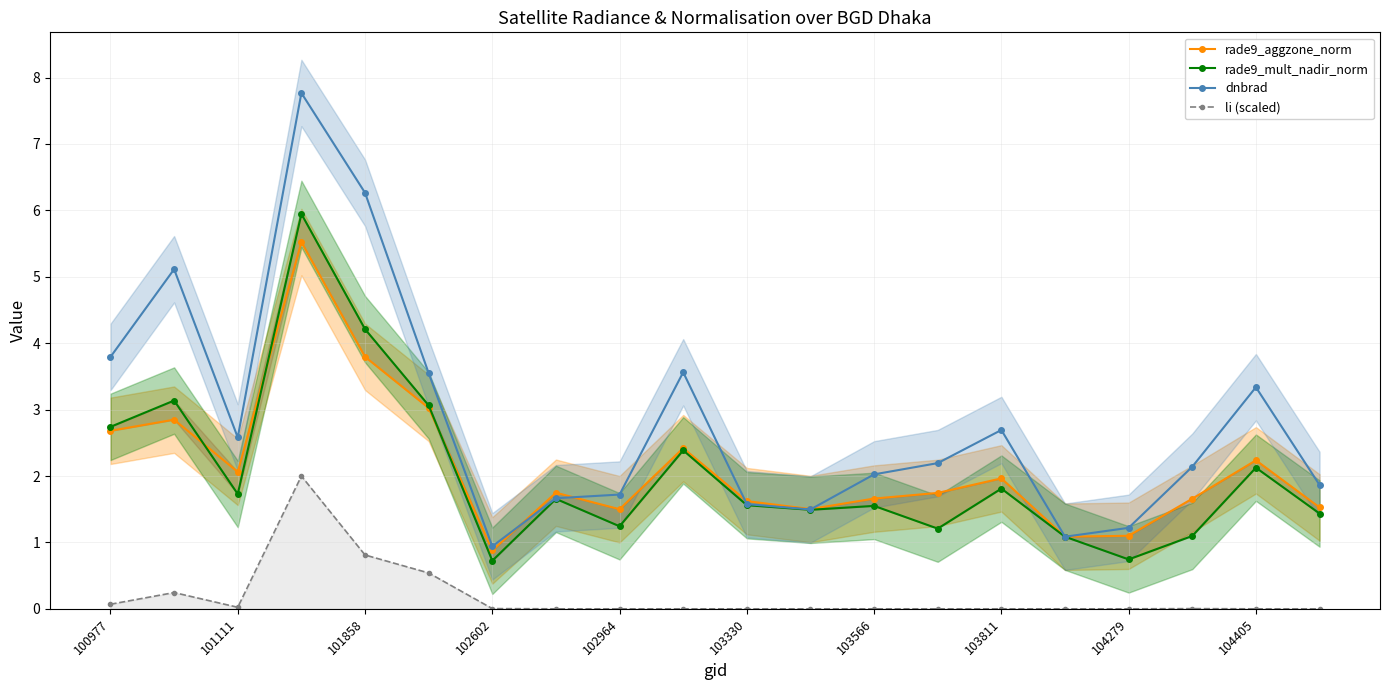

How many data points in rade9_aggzone_norm are less than 1?

1